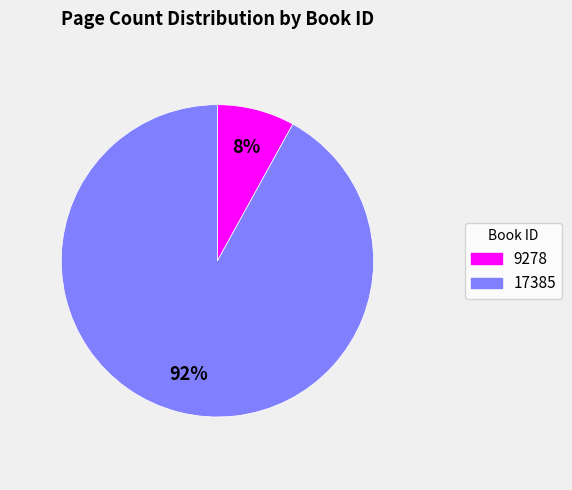

To the nearest percent, what is the average slice percentage?

50%